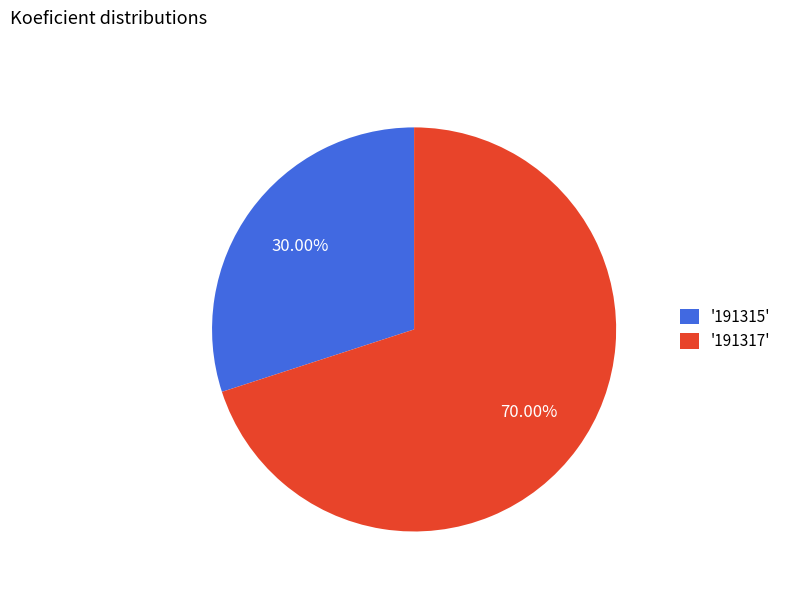

How many segments does this pie chart have?

2